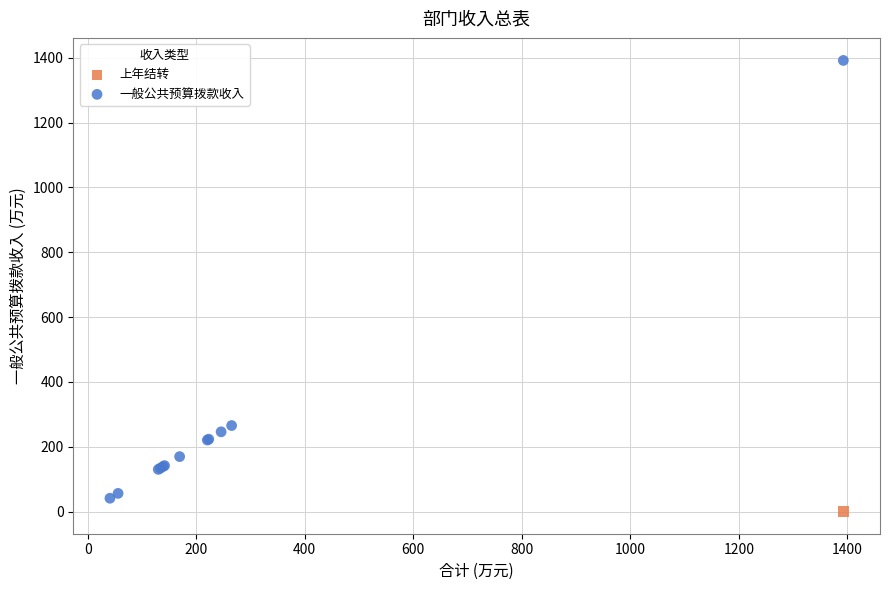

What are all the series names shown in the legend?

上年结转, 一般公共预算拨款收入